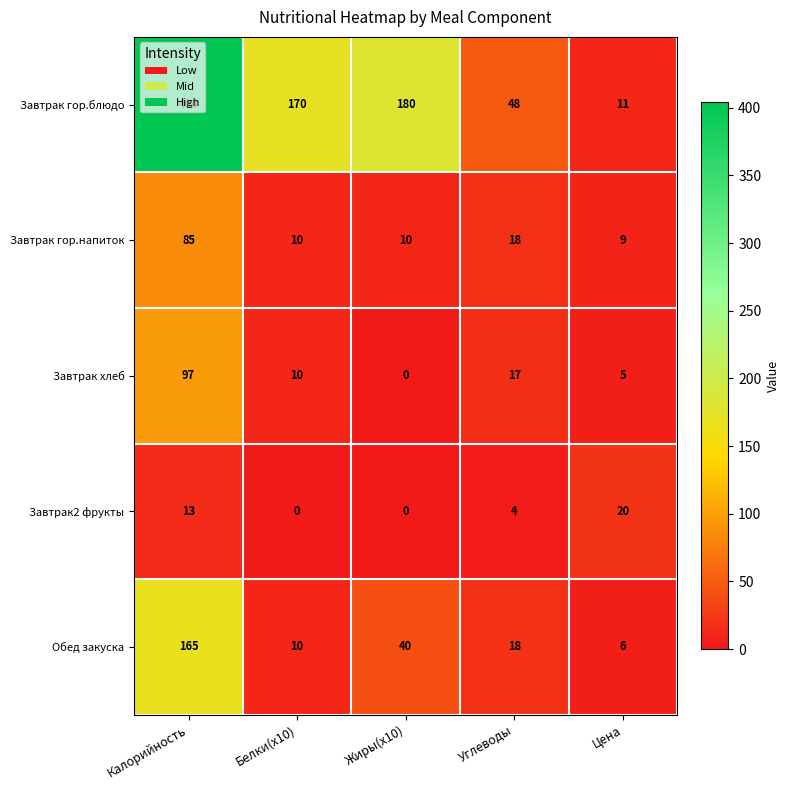

What is the total value across all series at Цена?

51